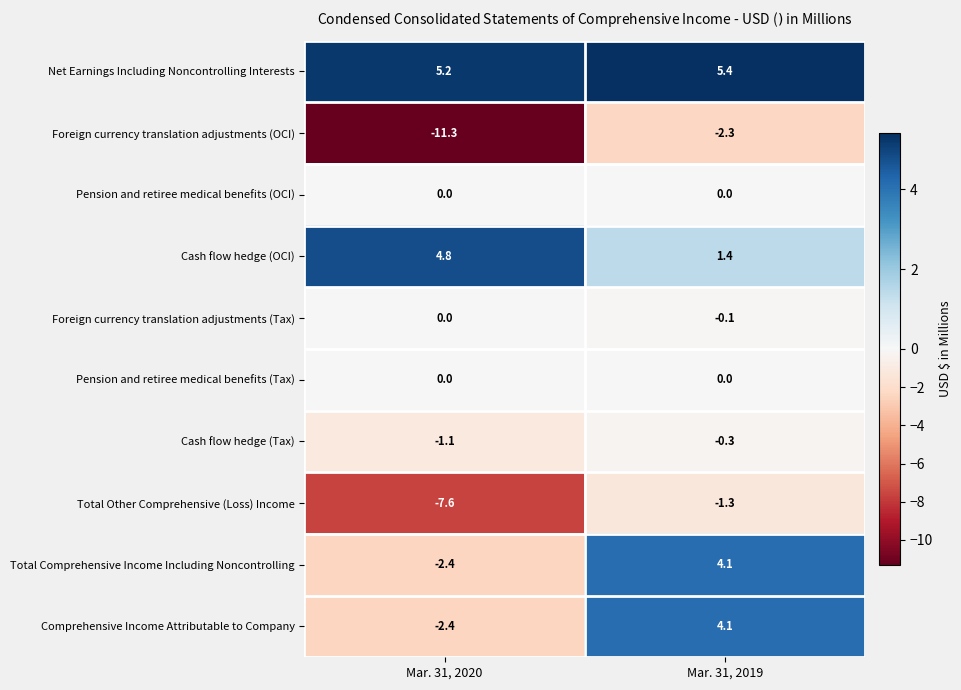

Reading left to right, transcribe all the data shown in this chart.

Net Earnings Including Noncontrolling Interests: Mar. 31, 2020=5.2	Mar. 31, 2019=5.4
Foreign currency translation adjustments (OCI): Mar. 31, 2020=-11.3	Mar. 31, 2019=-2.3
Pension and retiree medical benefits (OCI): Mar. 31, 2020=0.0	Mar. 31, 2019=0.0
Cash flow hedge (OCI): Mar. 31, 2020=4.8	Mar. 31, 2019=1.4
Foreign currency translation adjustments (Tax): Mar. 31, 2020=0.0	Mar. 31, 2019=-0.1
Pension and retiree medical benefits (Tax): Mar. 31, 2020=0.0	Mar. 31, 2019=0.0
Cash flow hedge (Tax): Mar. 31, 2020=-1.1	Mar. 31, 2019=-0.3
Total Other Comprehensive (Loss) Income: Mar. 31, 2020=-7.6	Mar. 31, 2019=-1.3
Total Comprehensive Income Including Noncontrolling: Mar. 31, 2020=-2.4	Mar. 31, 2019=4.1
Comprehensive Income Attributable to Company: Mar. 31, 2020=-2.4	Mar. 31, 2019=4.1